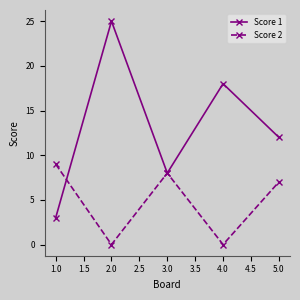

Rank the series by their maximum value, from highest to lowest.

Score 1, Score 2